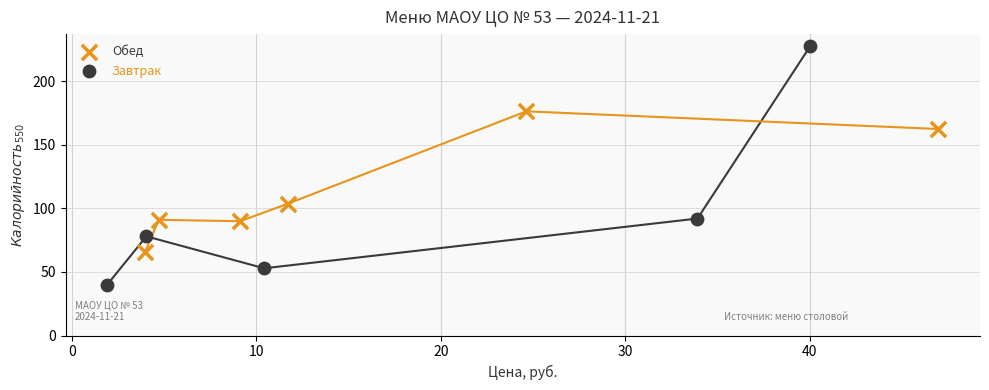

Which series has the largest Y range (max minus min)?

Завтрак